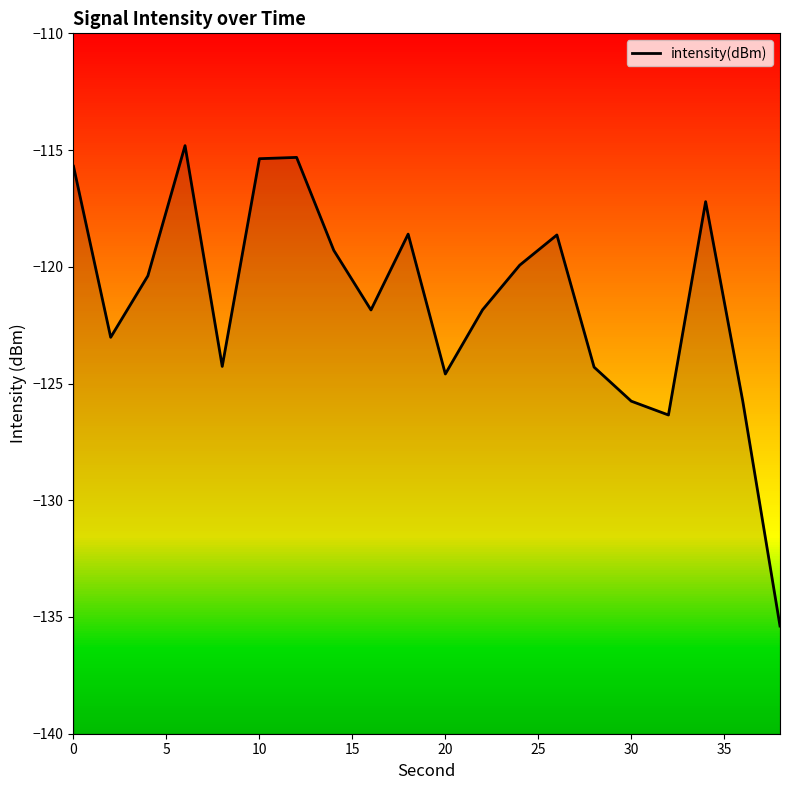

How many points are higher than both their immediate neighbors (excluding endpoints)?

5